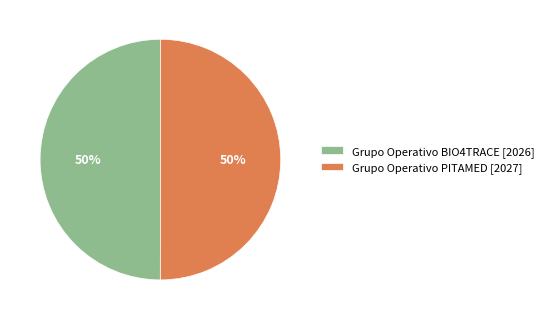

The Grupo Operativo BIO4TRACE [2026] slice represents 50% of the pie. True or false?

True